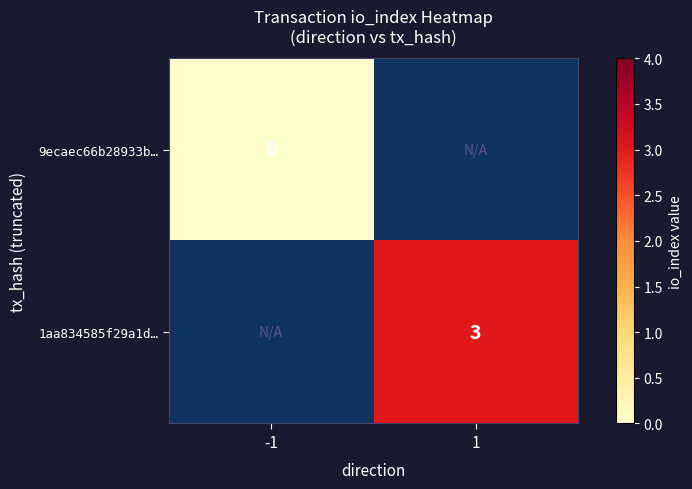

The 1aa834585f29a1d… series shows 3 at 1. True or false?

True